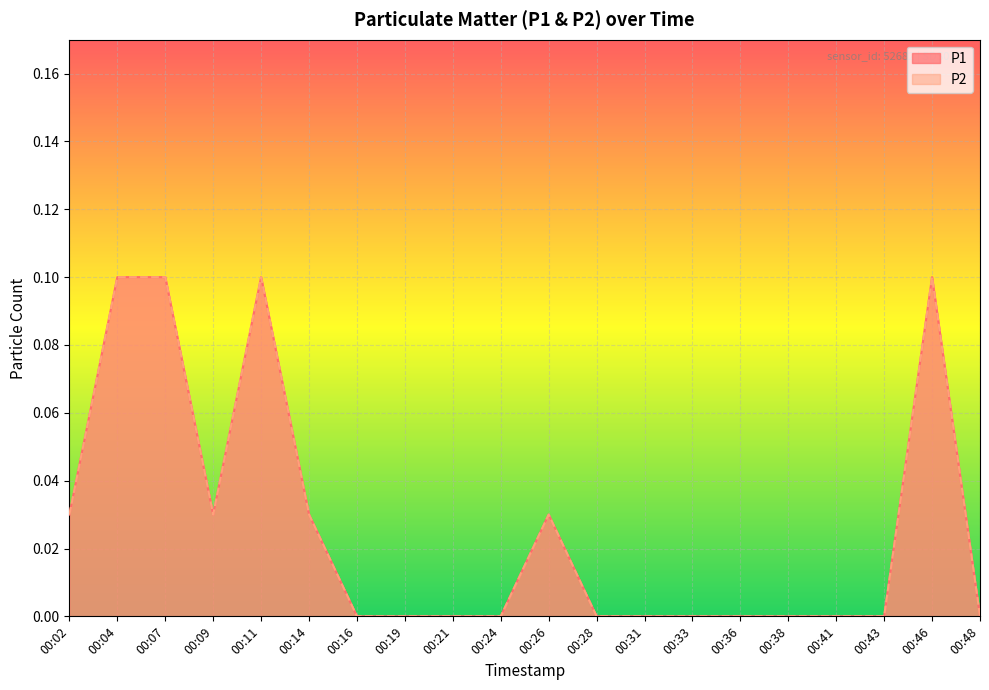

Reading right to left, what are all the values shown in this chart?

P1: 00:48=0.0	00:46=0.1	00:43=0.0	00:41=0.0	00:38=0.0	00:36=0.0	00:33=0.0	00:31=0.0	00:28=0.0	00:26=0.0	00:24=0.0	00:21=0.0	00:19=0.0	00:16=0.0	00:14=0.0	00:11=0.1	00:09=0.0	00:07=0.1	00:04=0.1	00:02=0.0
P2: 00:48=0.0	00:46=0.1	00:43=0.0	00:41=0.0	00:38=0.0	00:36=0.0	00:33=0.0	00:31=0.0	00:28=0.0	00:26=0.0	00:24=0.0	00:21=0.0	00:19=0.0	00:16=0.0	00:14=0.0	00:11=0.1	00:09=0.0	00:07=0.1	00:04=0.1	00:02=0.0